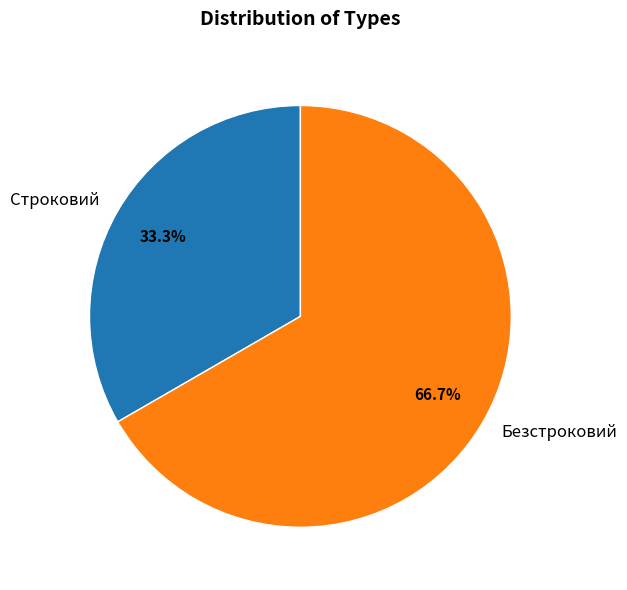

Which slice is the largest?

Безстроковий